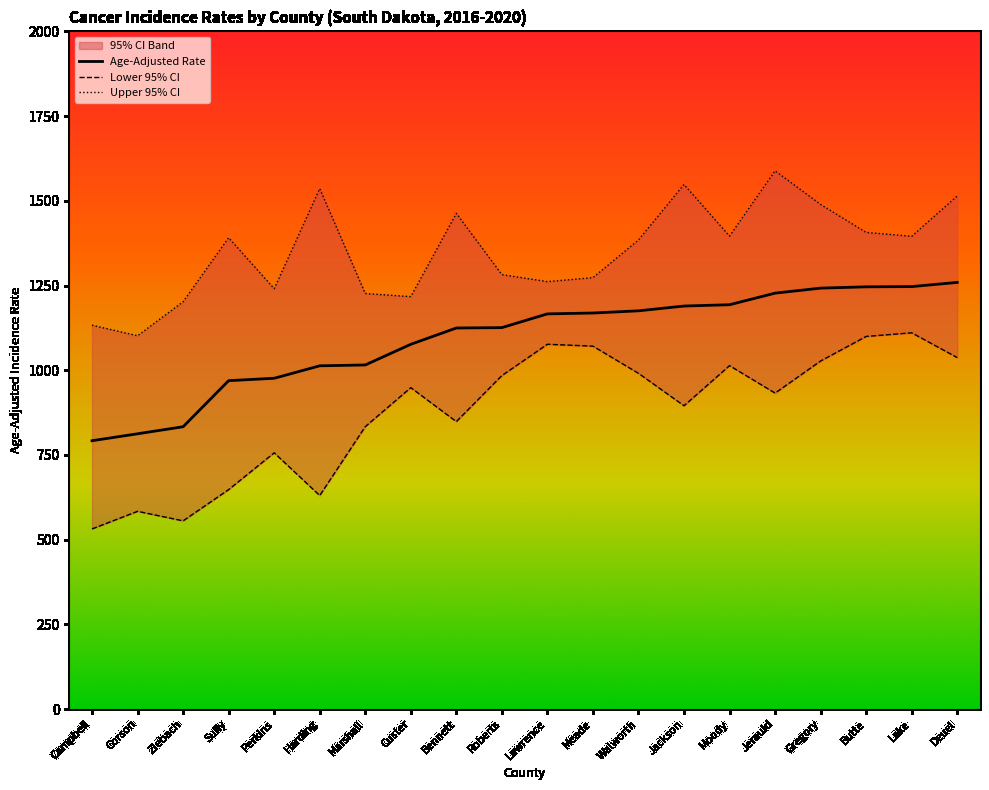

Is it true that Upper 95% CI equals 1384.4 at Walworth?

True